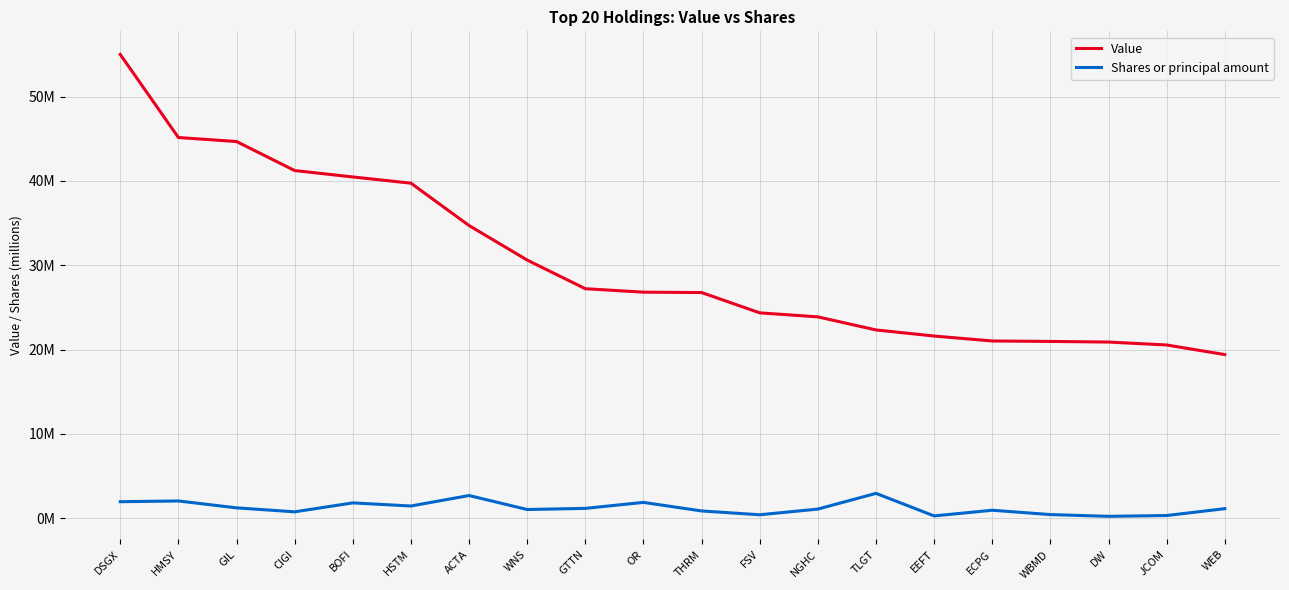

What are all the series names shown in the legend?

Value, Shares or principal amount